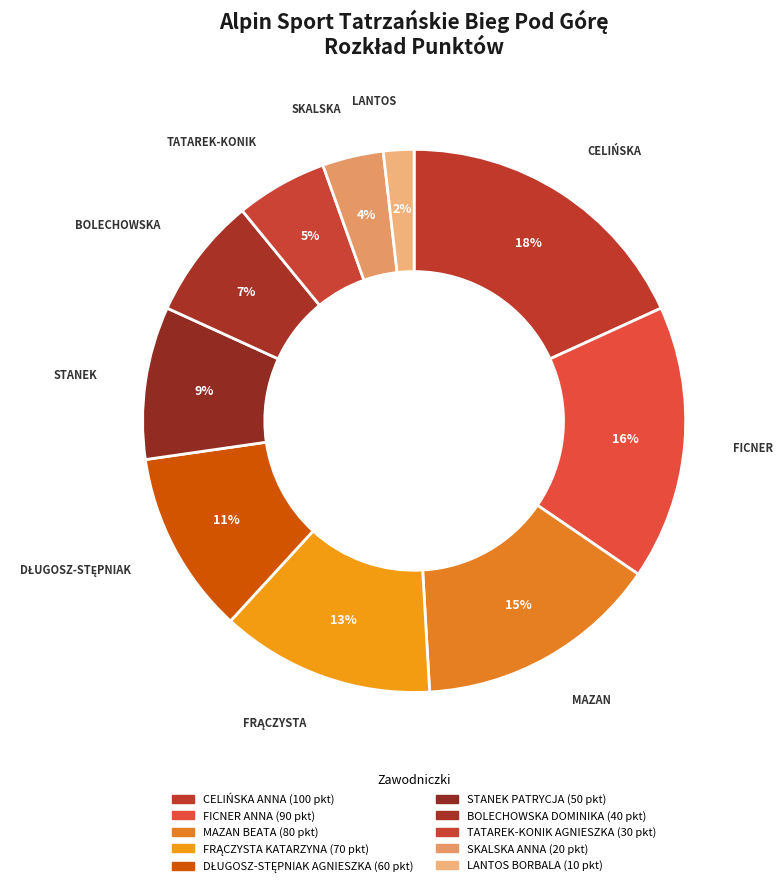

Rank the categories by value from highest to lowest.

CELIŃSKA ANNA, FICNER ANNA, MAZAN BEATA, FRĄCZYSTA KATARZYNA, DŁUGOSZ-STĘPNIAK AGNIESZKA, STANEK PATRYCJA, BOLECHOWSKA DOMINIKA, TATAREK-KONIK AGNIESZKA, SKALSKA ANNA, LANTOS BORBALA